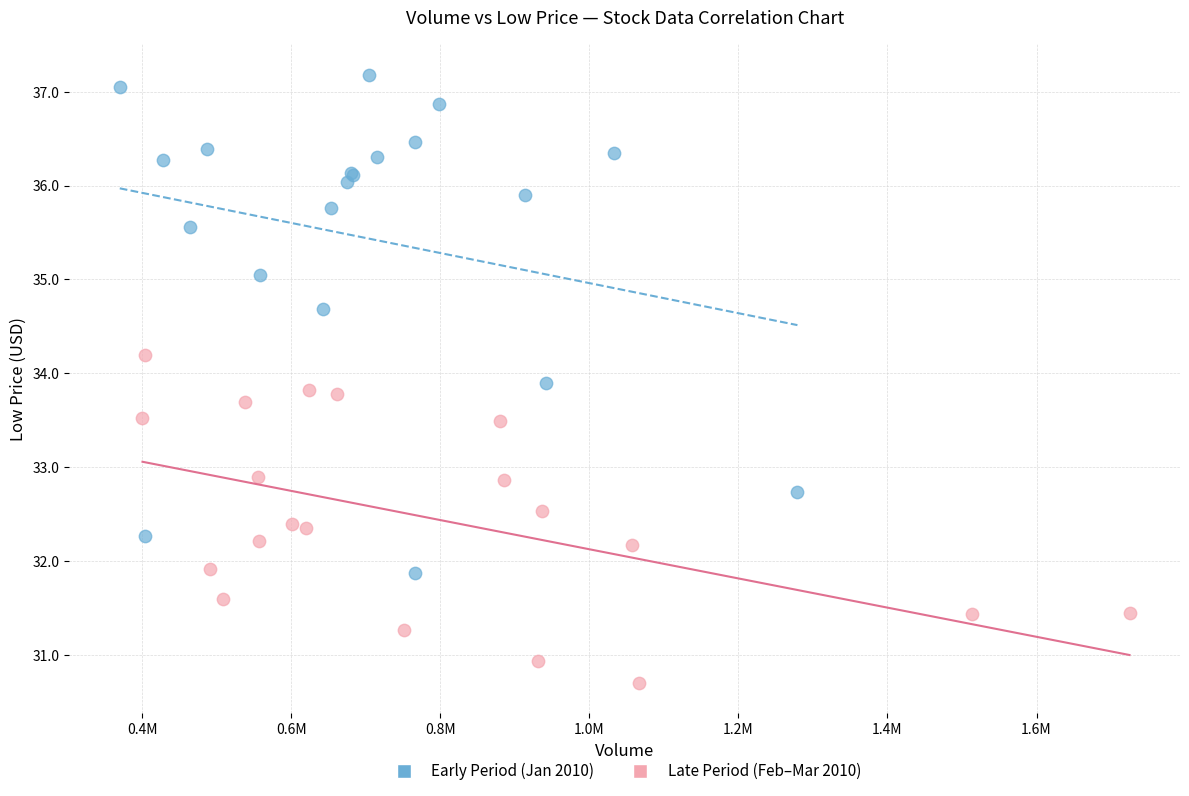

Which series contains the lowest Y value?

Late Period (Feb–Mar 2010)